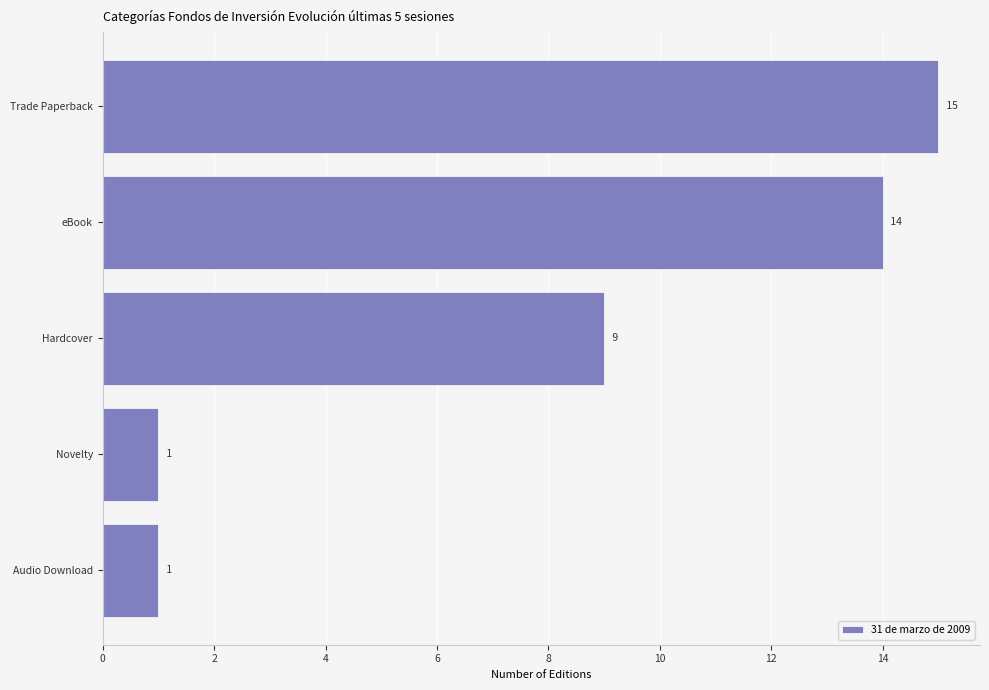

Reading bottom to top, transcribe all the data shown in this chart.

1	1	9	14	15